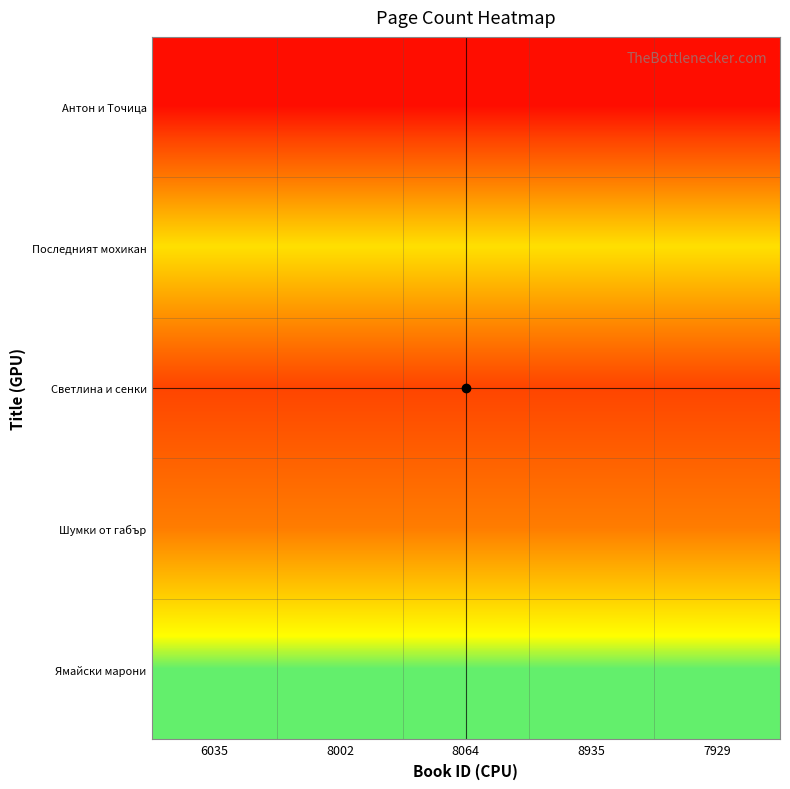

At 6035, list the series in order from largest to smallest.

Ямайски марони, Последният мохикан, Шумки от габър, Светлина и сенки, Антон и Точица